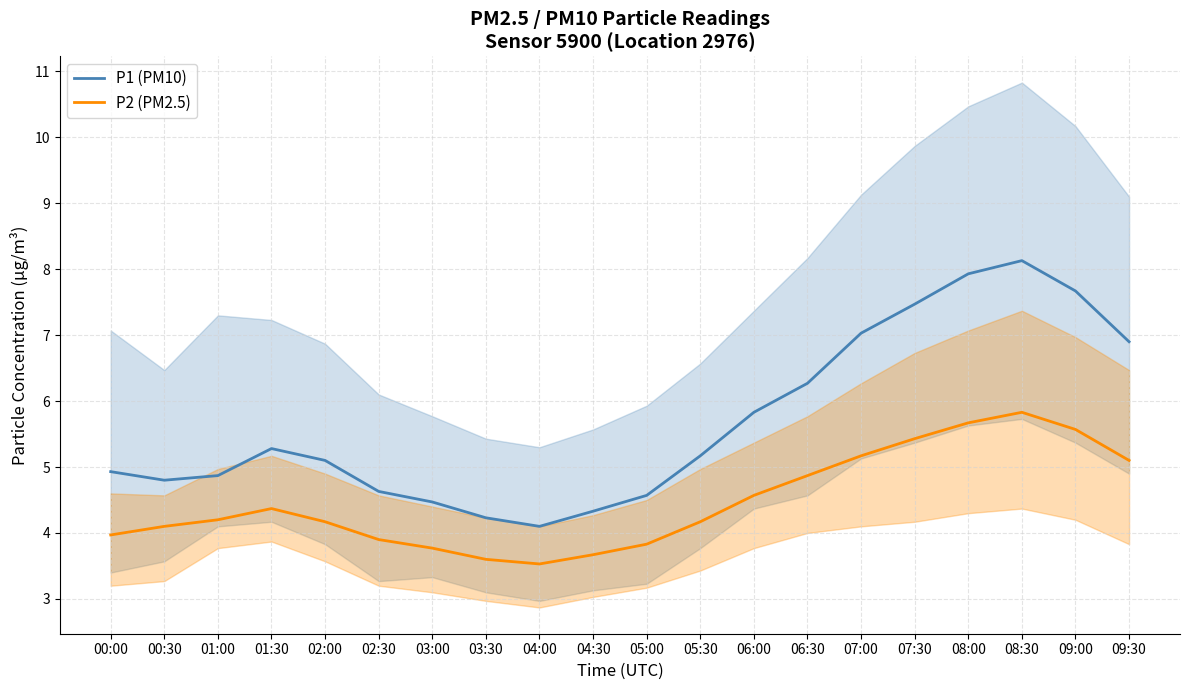

Reading right to left, transcribe all the data shown in this chart.

P1 (PM10): 6.9	7.7	8.1	7.9	7.5	7.0	6.3	5.8	5.2	4.6	4.3	4.1	4.2	4.5	4.6	5.1	5.3	4.9	4.8	4.9
P2 (PM2.5): 5.1	5.6	5.8	5.7	5.4	5.2	4.9	4.6	4.2	3.8	3.7	3.5	3.6	3.8	3.9	4.2	4.4	4.2	4.1	4.0